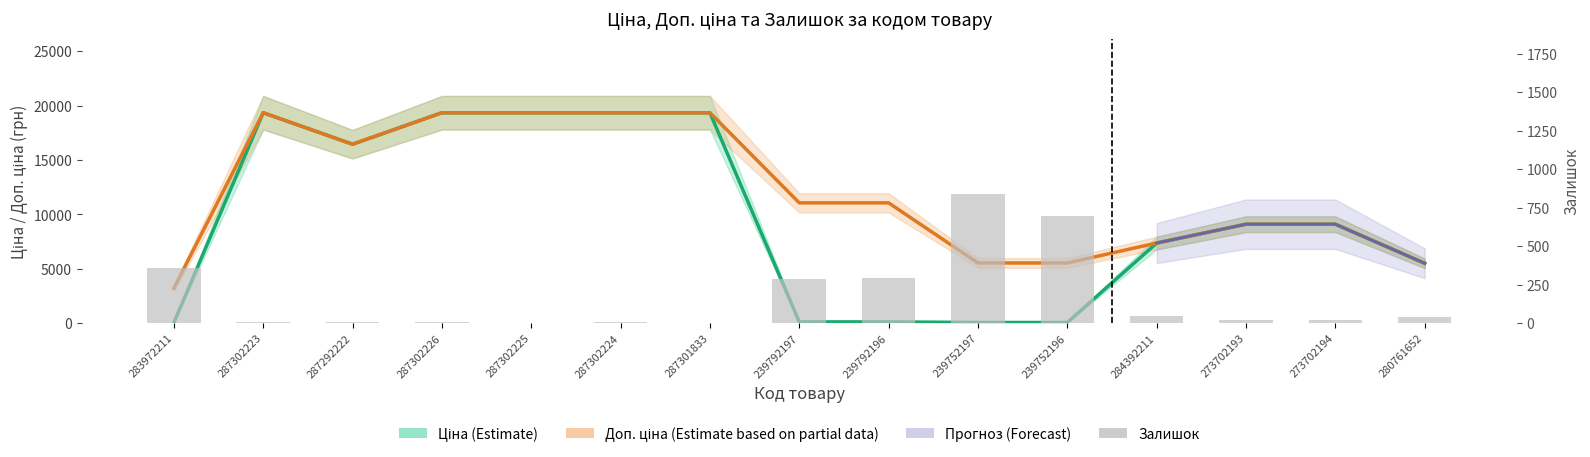

Reading right to left, what are all the values shown in this chart?

Ціна: 280761652=5497.3	273702194=9092.0	273702193=9092.0	284392211=7360.2	239752196=55.3	239752197=55.3	239792196=110.5	239792197=110.5	287301833=19343.1	287302224=19343.1	287302225=19343.1	287302226=19343.1	287292222=16448.2	287302223=19343.1	283972211=32.0
Доп. ціна: 280761652=5497.3	273702194=9092.0	273702193=9092.0	284392211=7360.2	239752196=5528.0	239752197=5528.0	239792196=11055.0	239792197=11055.0	287301833=19343.1	287302224=19343.1	287302225=19343.1	287302226=19343.1	287292222=16448.2	287302223=19343.1	283972211=3205.0
Залишок: 280761652=41.0	273702194=18.0	273702193=20.0	284392211=45.0	239752196=698.0	239752197=838.0	239792196=290.0	239792197=289.0	287301833=0.0	287302224=6.0	287302225=0.0	287302226=7.0	287292222=4.0	287302223=7.0	283972211=360.0